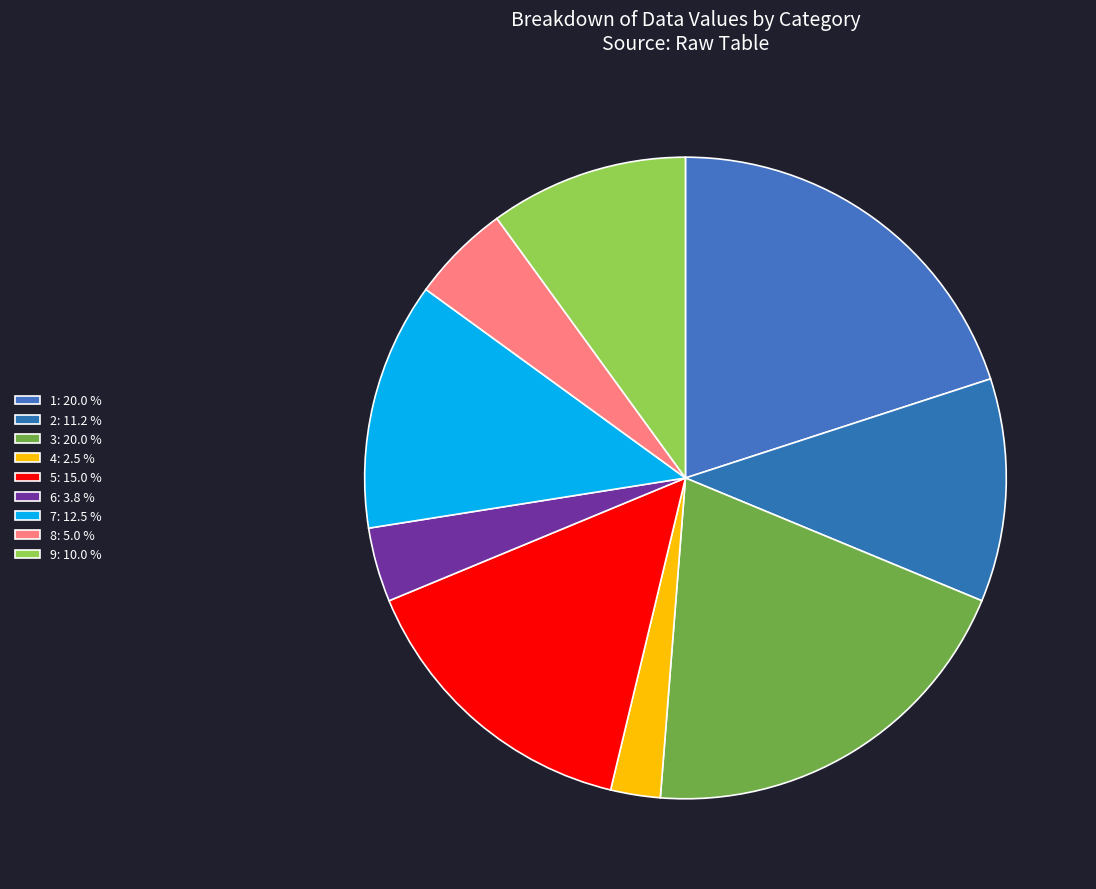

Count the number of slices in the pie.

9